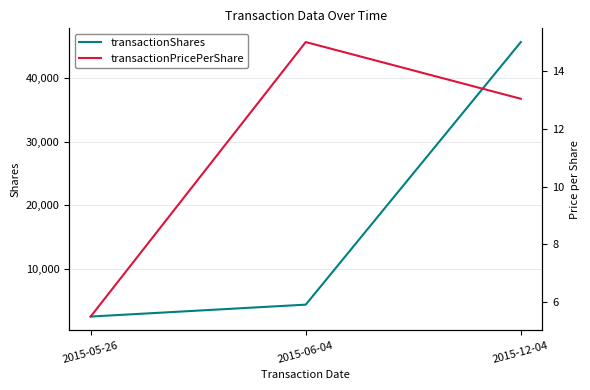

At which category is the sum across all series the highest?

2015-12-04